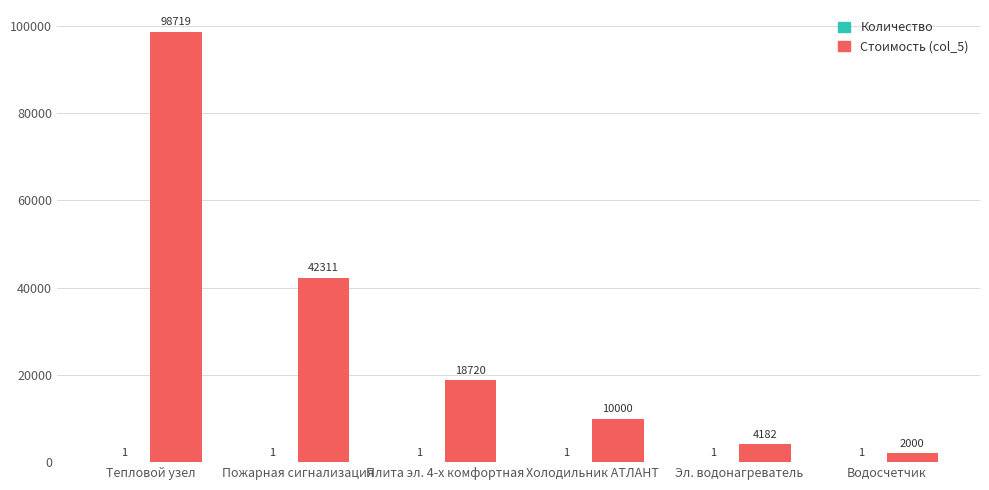

Are the bars horizontal?

No